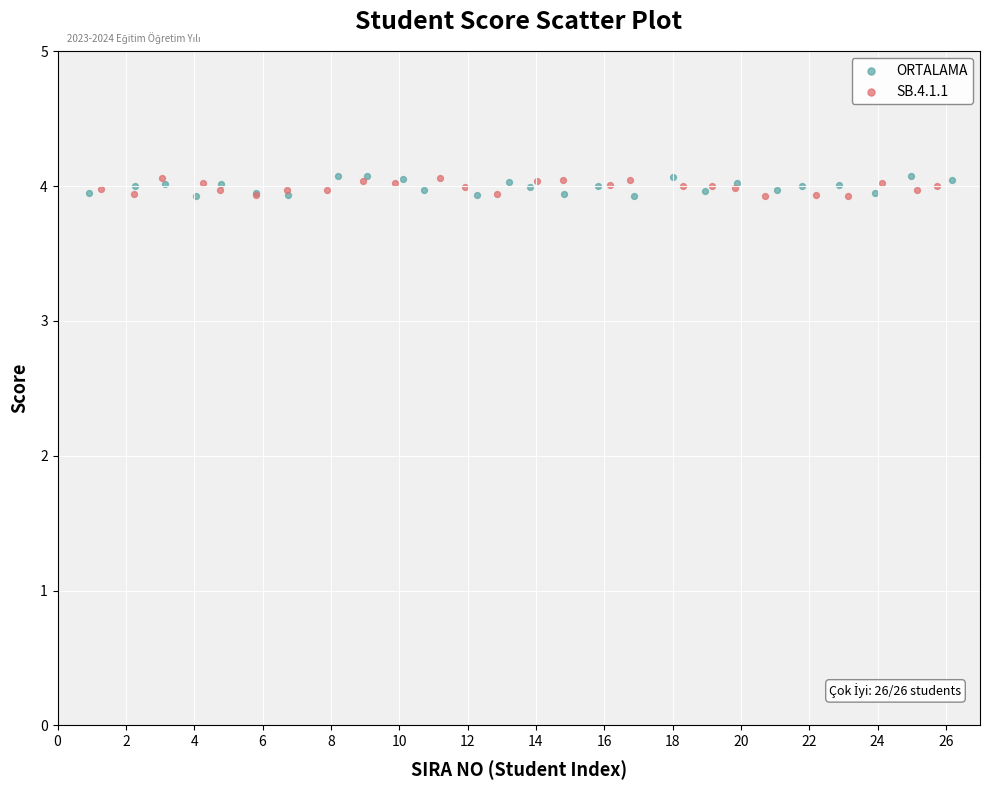

Which series has the widest spread of Y values?

ORTALAMA